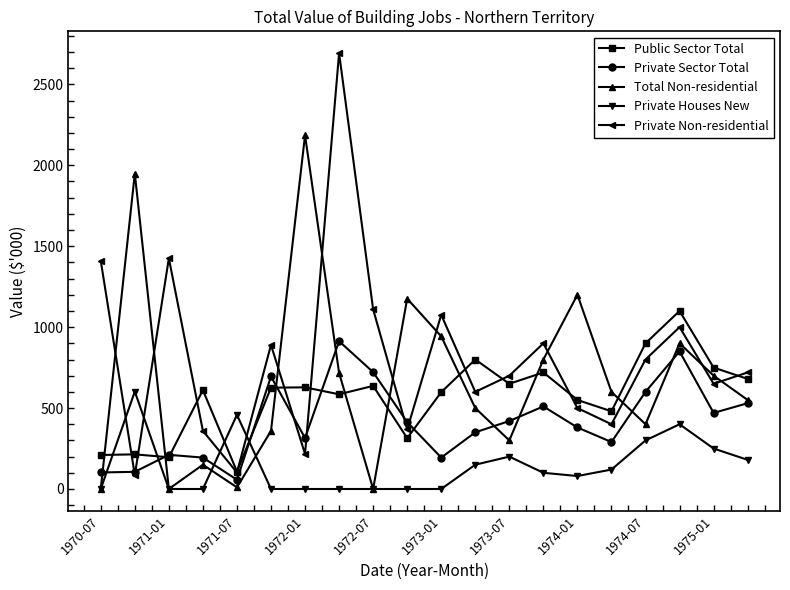

Rank the series by their maximum value, from lowest to highest.

Private Houses New, Private Sector Total, Public Sector Total, Total Non-residential, Private Non-residential